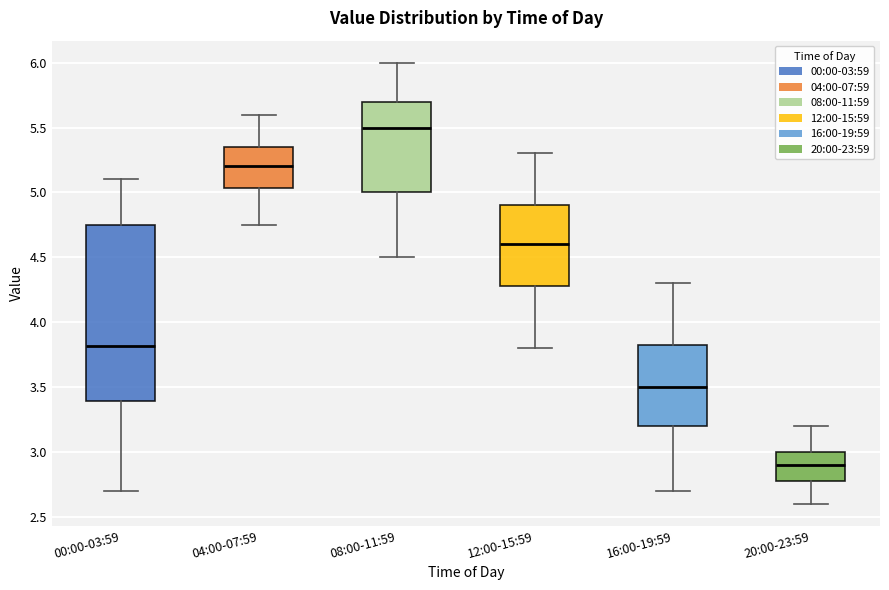

Where does the median line of the box for 12:00-15:59 sit on the y-axis? The values are not printed on the chart, so give them approximately, as read against the axis.

4.60